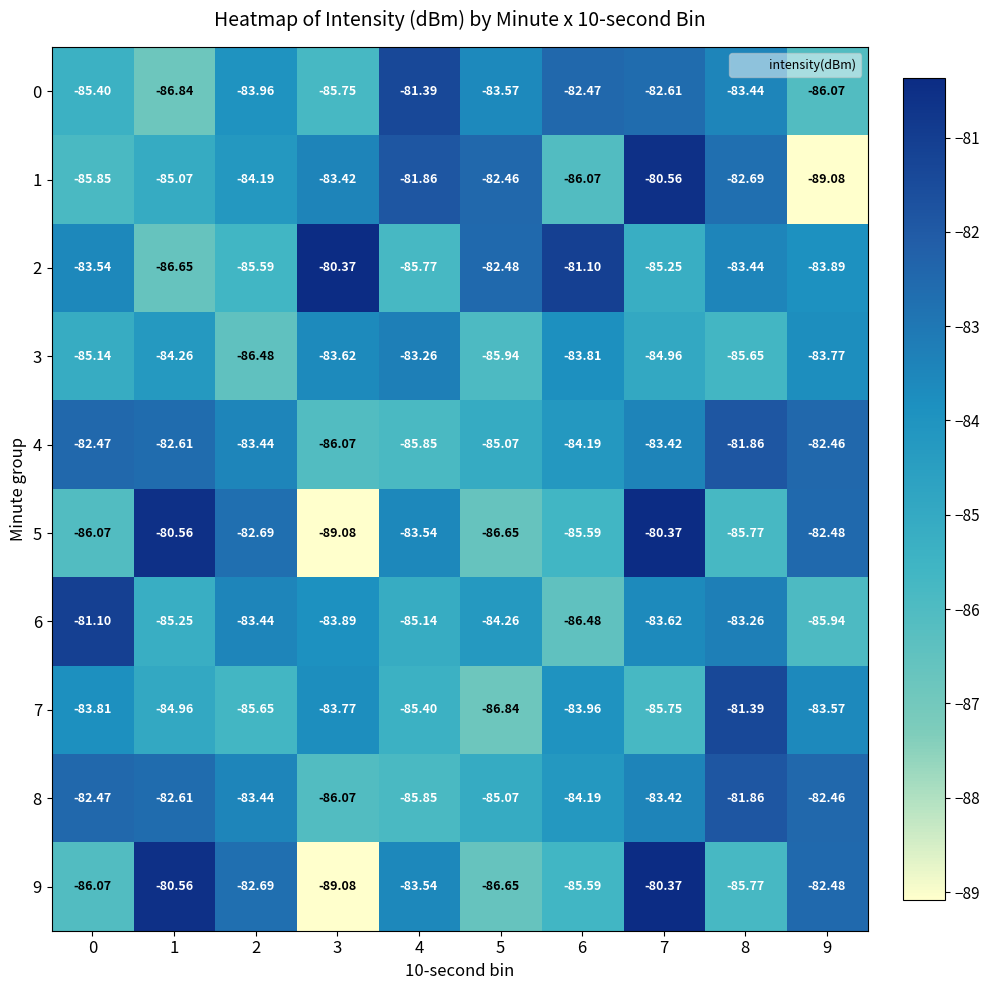

Is the value of 8 at 3 greater than the value of 2 at 2?

No